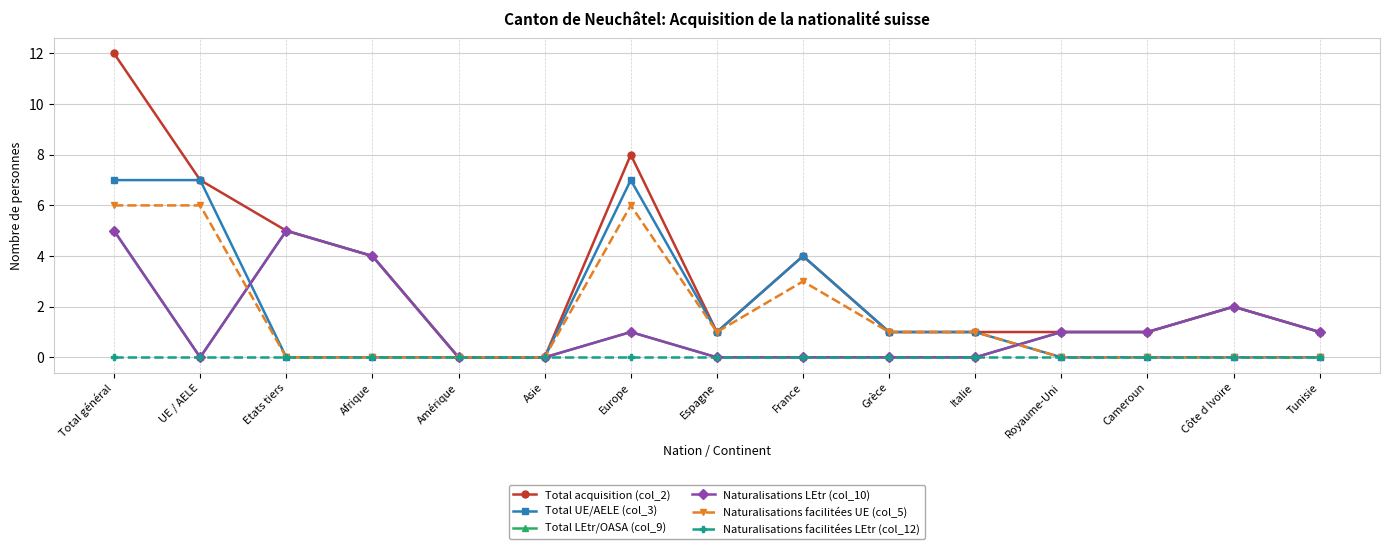

Does the chart have visible grid lines?

Yes